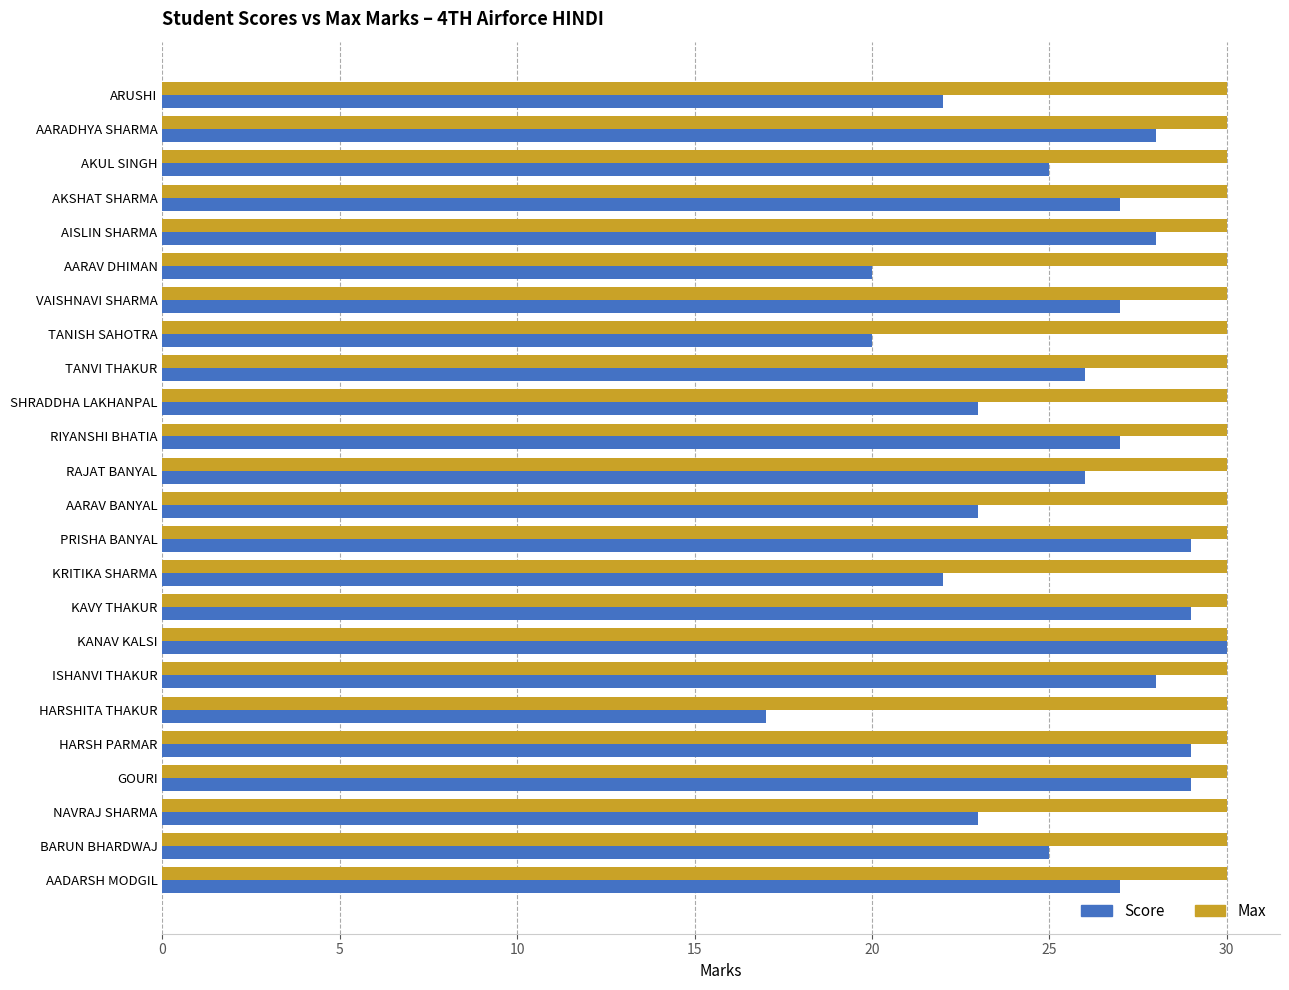

Count the number of categories in the chart.

24